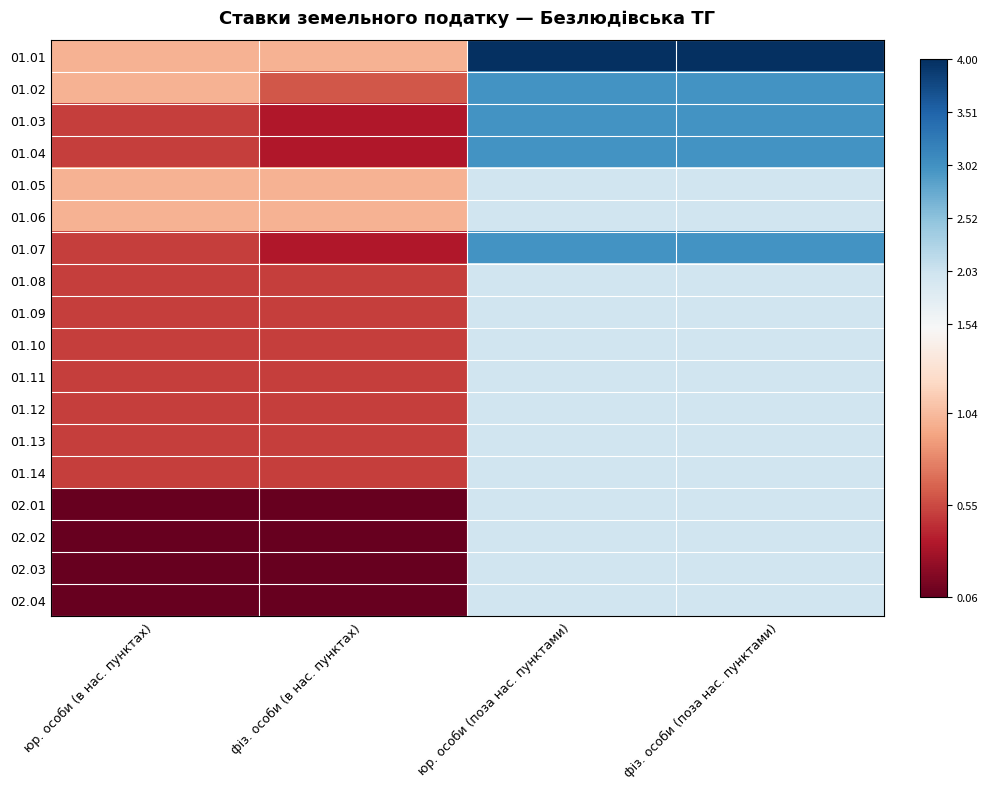

Rank the series by their maximum value, from lowest to highest.

01.05, 01.06, 01.08, 01.09, 01.10, 01.11, 01.12, 01.13, 01.14, 02.01, 02.02, 02.03, 02.04, 01.02, 01.03, 01.04, 01.07, 01.01